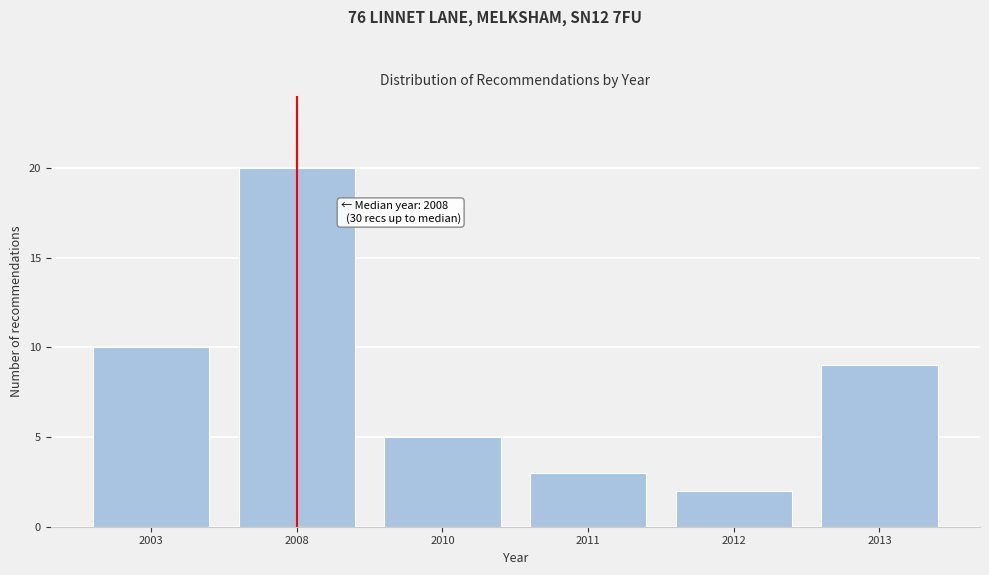

Reading left to right, extract all data points from this chart.

10	20	5	3	2	9